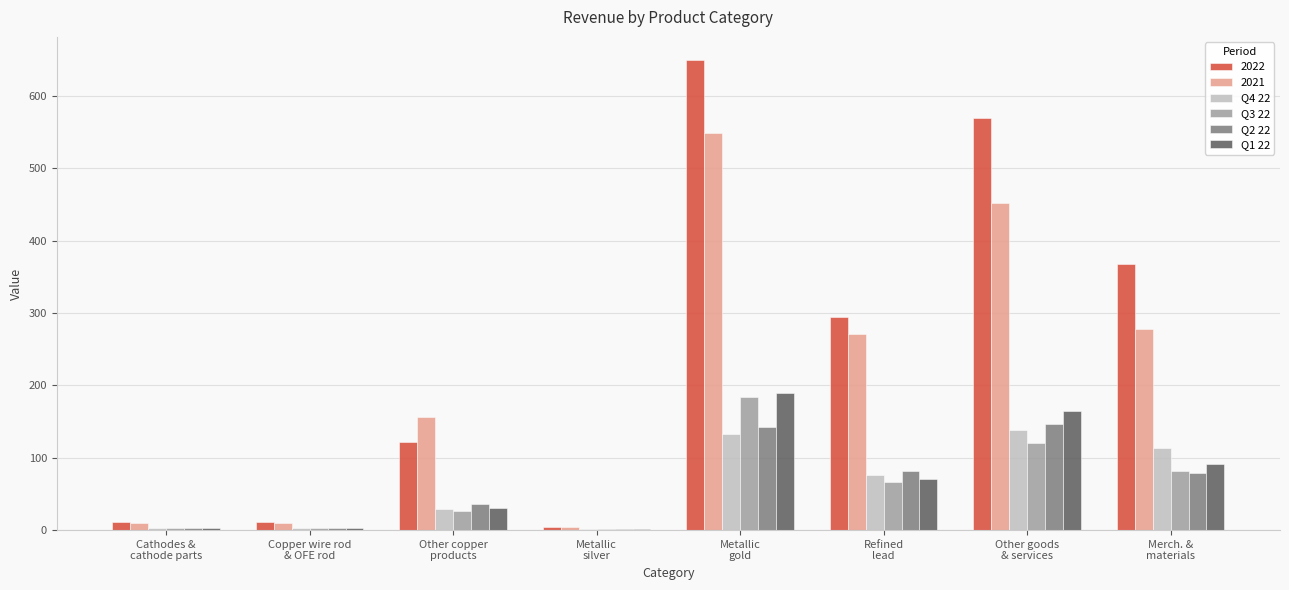

Which series changed the most between Refined
lead and Other goods
& services?

2022